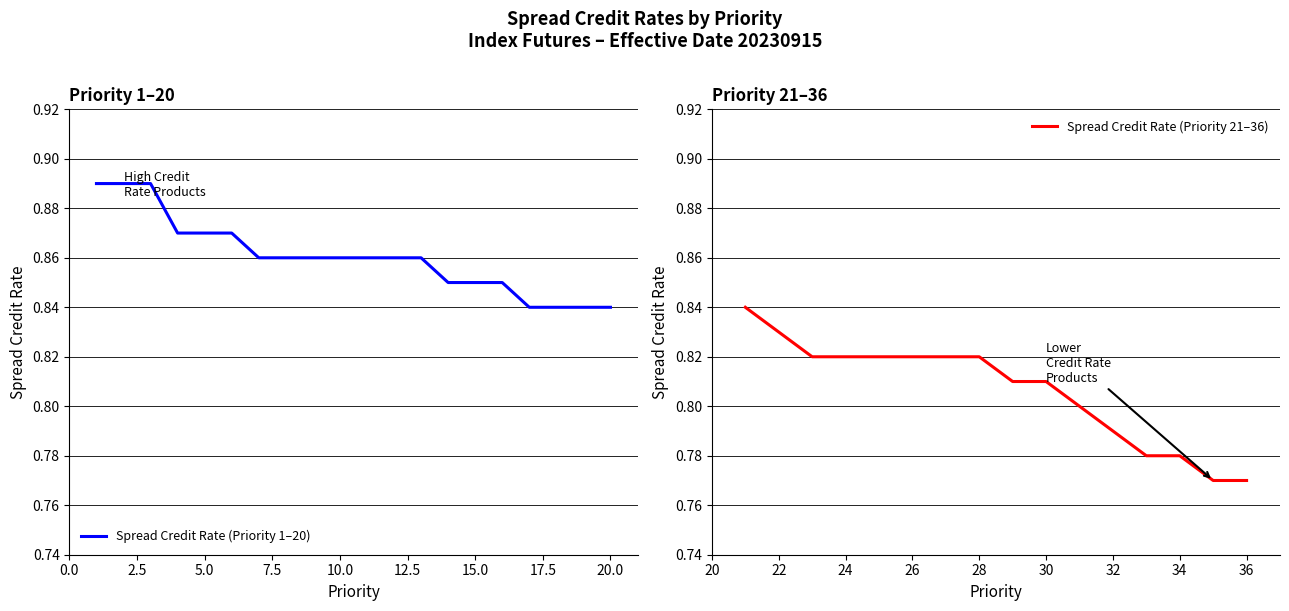

The Spread Credit Rate (Delta 2-4) series shows 0.3 at 6. True or false?

False